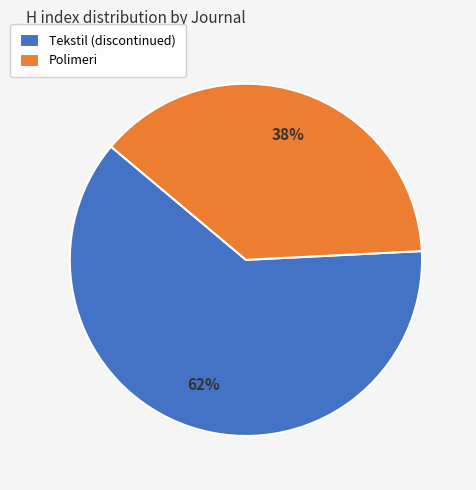

Between Tekstil (discontinued) and Polimeri, which is larger?

Tekstil (discontinued)